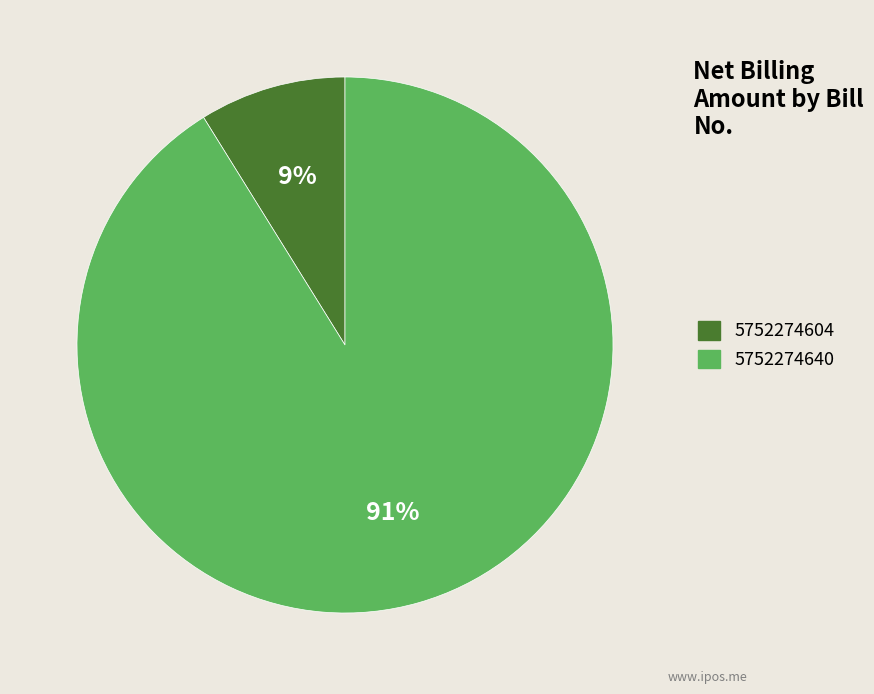

Between 5752274604 and 5752274640, which is larger?

5752274640